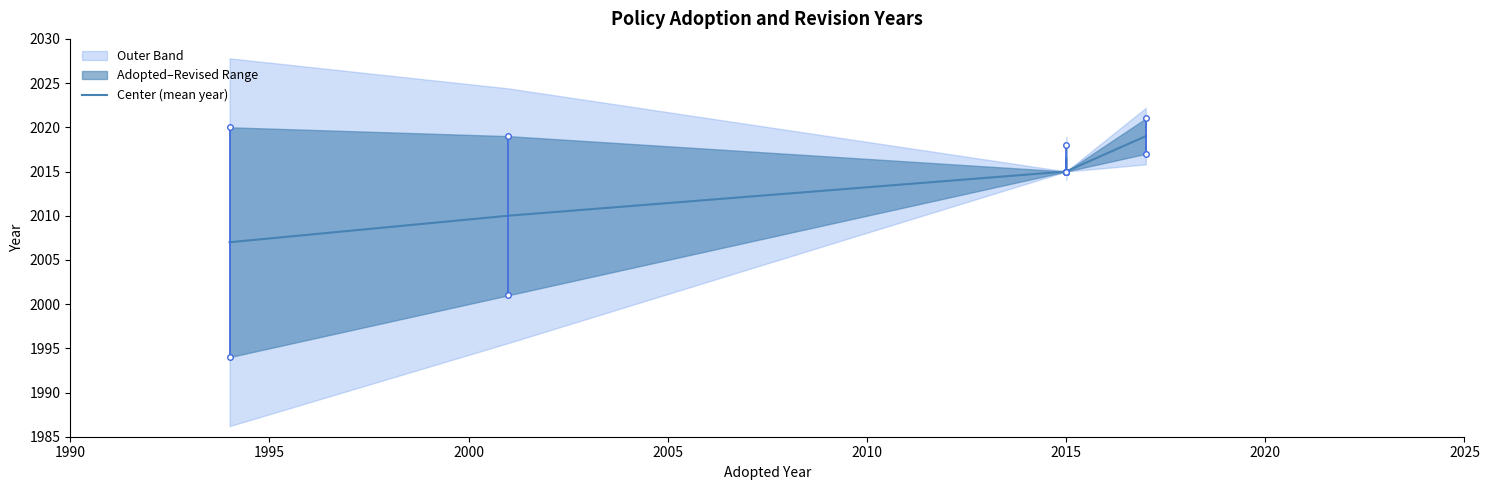

What is the sum of the values at 2010 and 2000?

4030.0